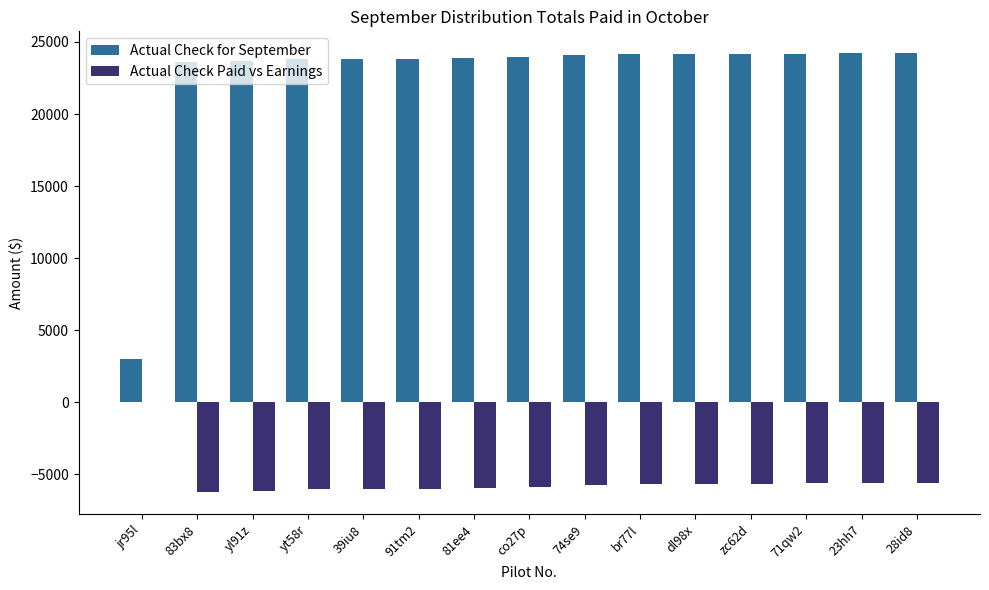

The Actual Check Paid vs Earnings series shows -6047.5 at yt58r. True or false?

True